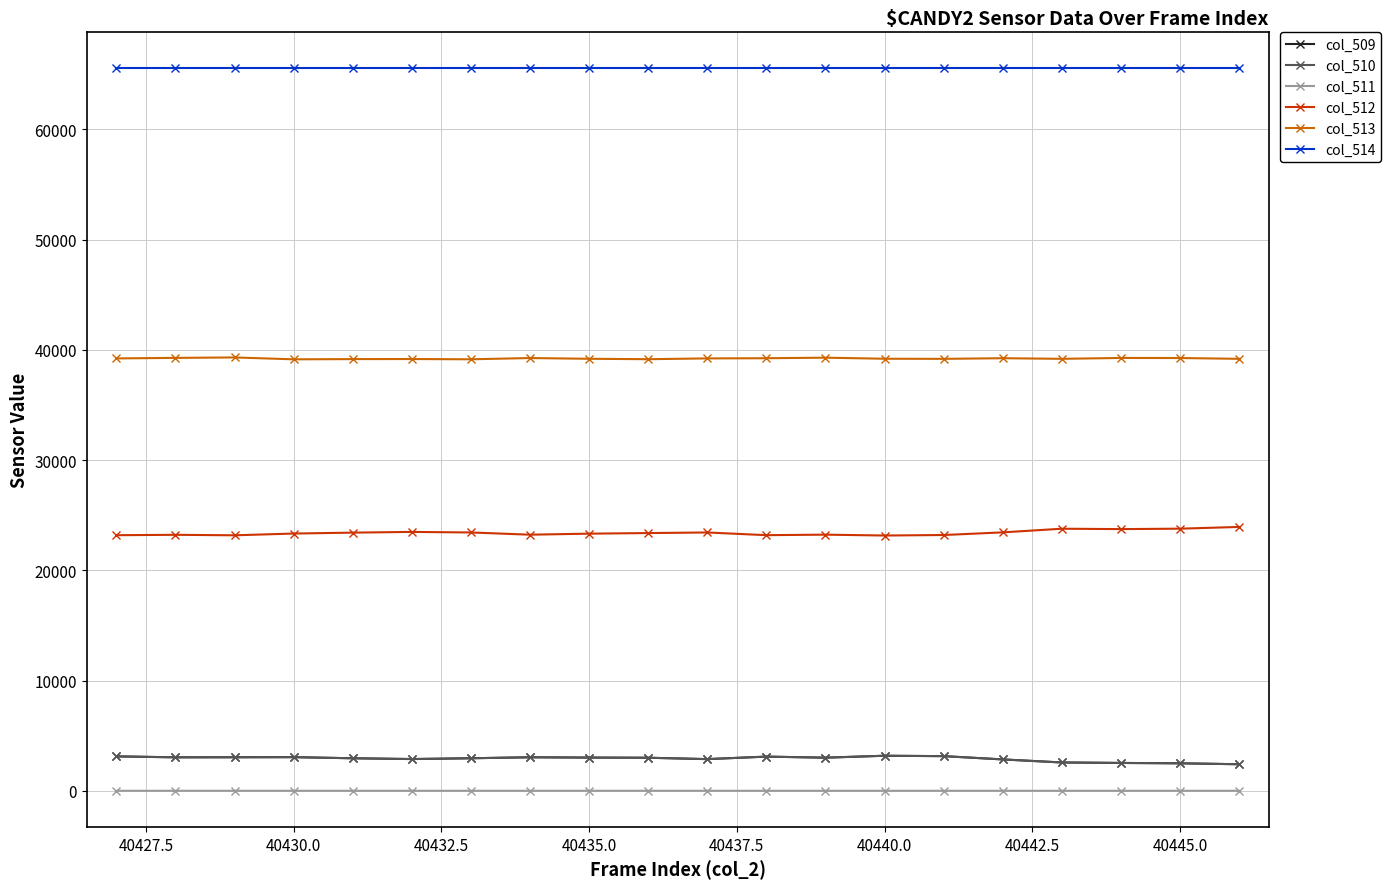

True or false: col_509 and col_513 cross at least once.

False